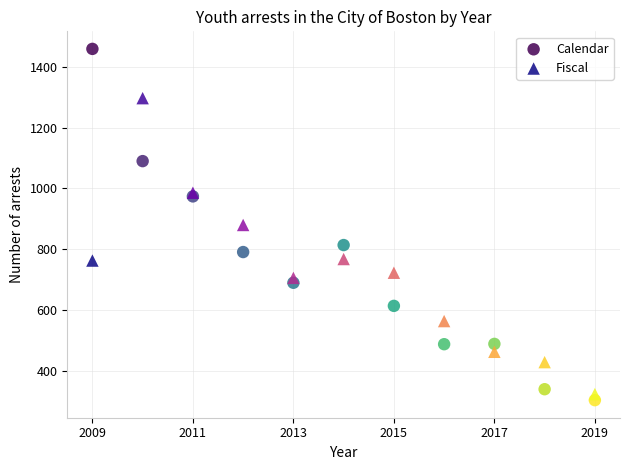

Which series contains the lowest Y value?

Calendar